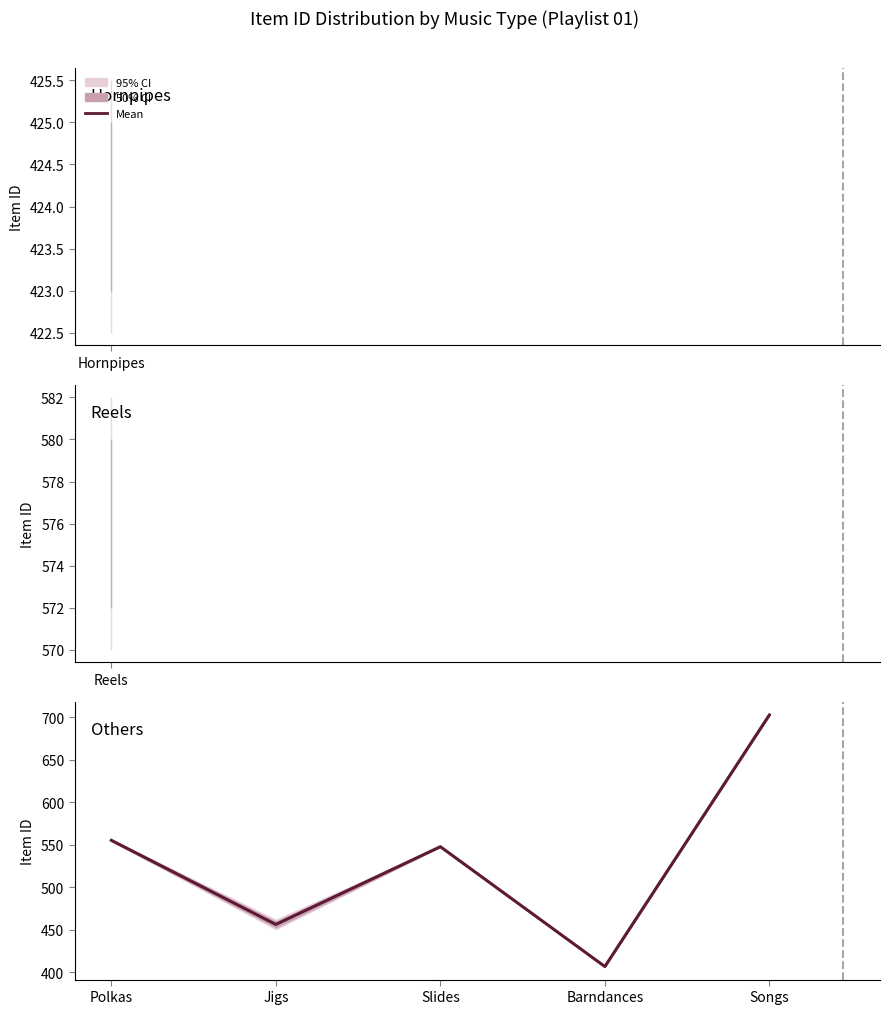

Count the number of categories in the chart.

5